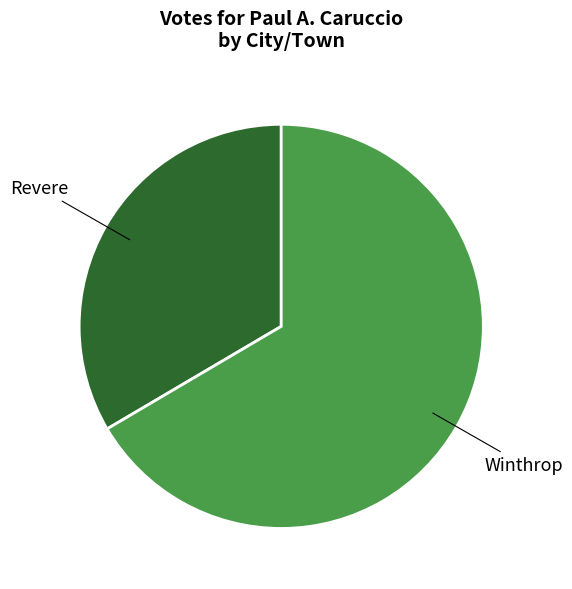

What is the largest slice in the pie chart?

Winthrop